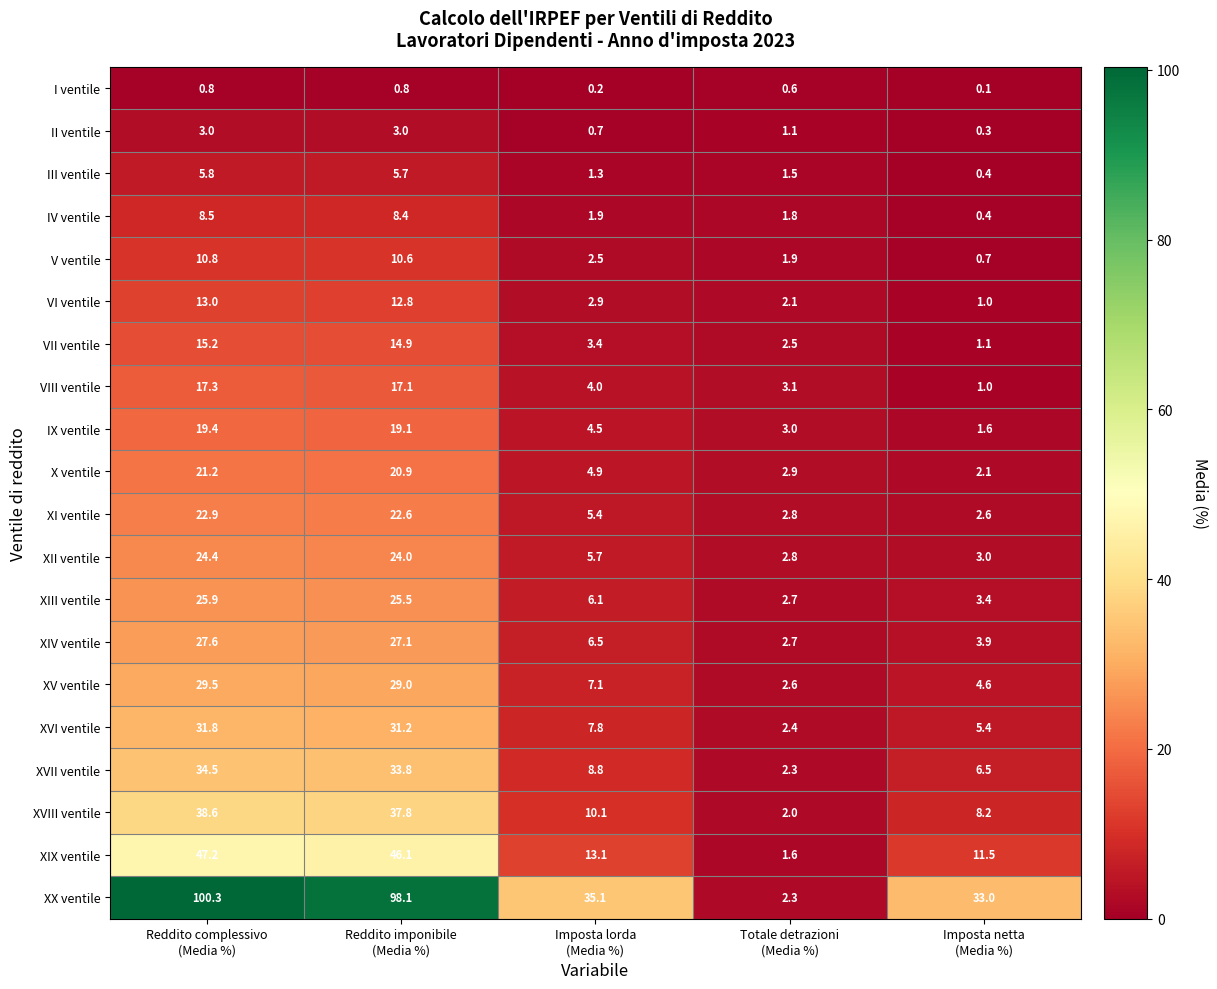

Which series has the largest total across all categories?

XX ventile